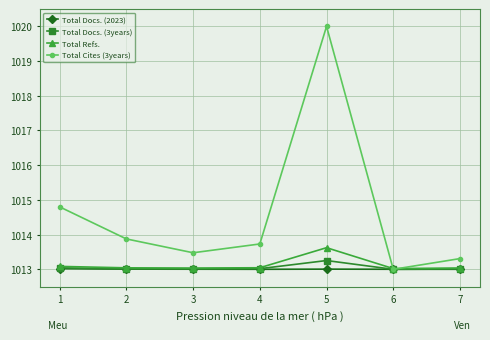

List the series in order of their peak value, lowest first.

Total Docs. (2023), Total Docs. (3years), Total Refs., Total Cites (3years)